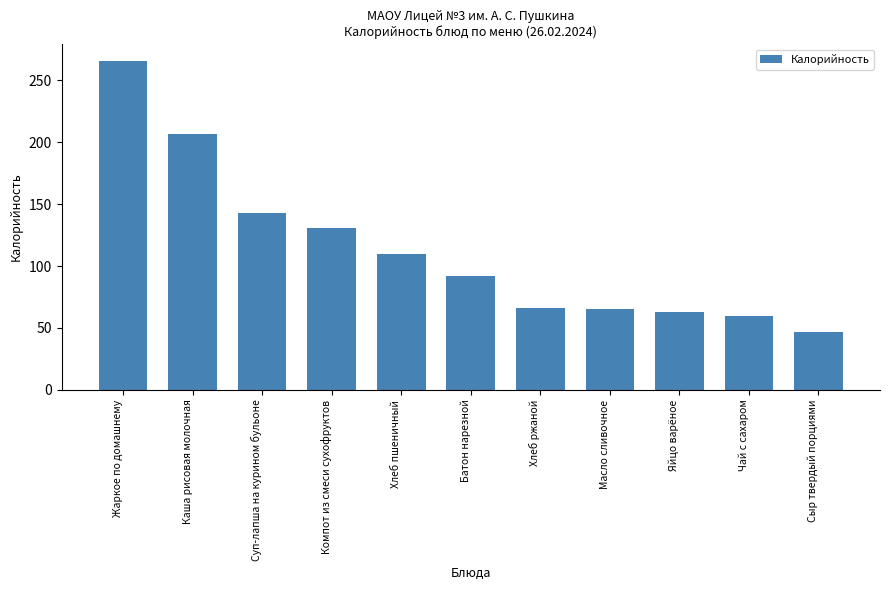

What is the change in value from Каша рисовая молочная to Хлеб ржаной?

-140.4